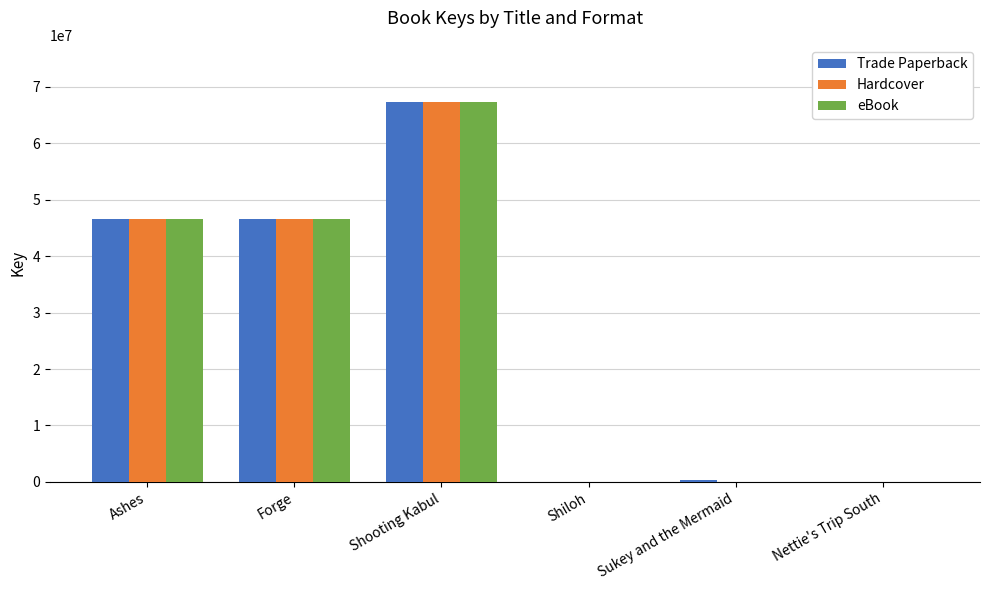

What are all the series names shown in the legend?

Trade Paperback, Hardcover, eBook